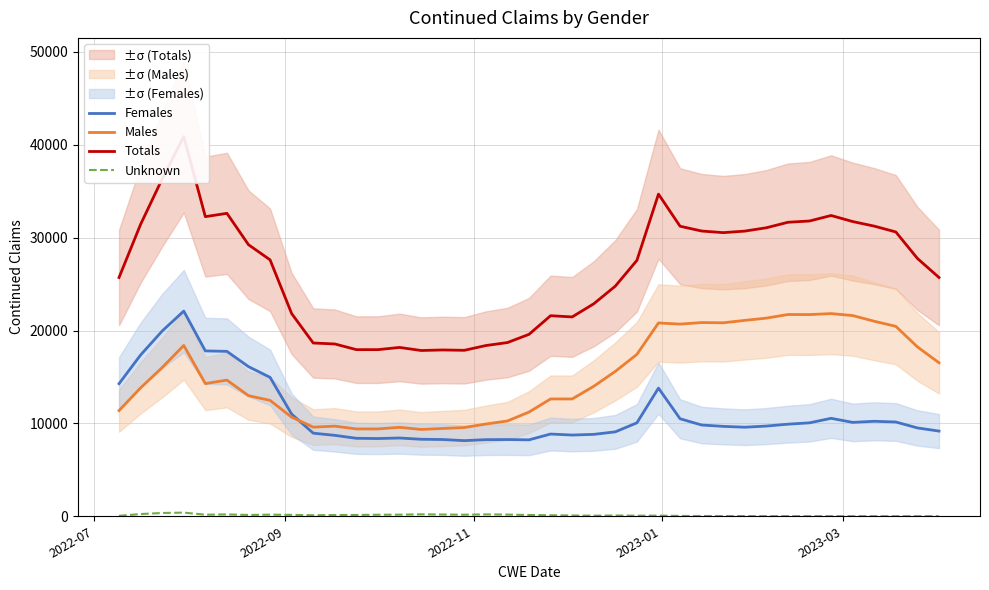

What is the minimum value for Males?

9349